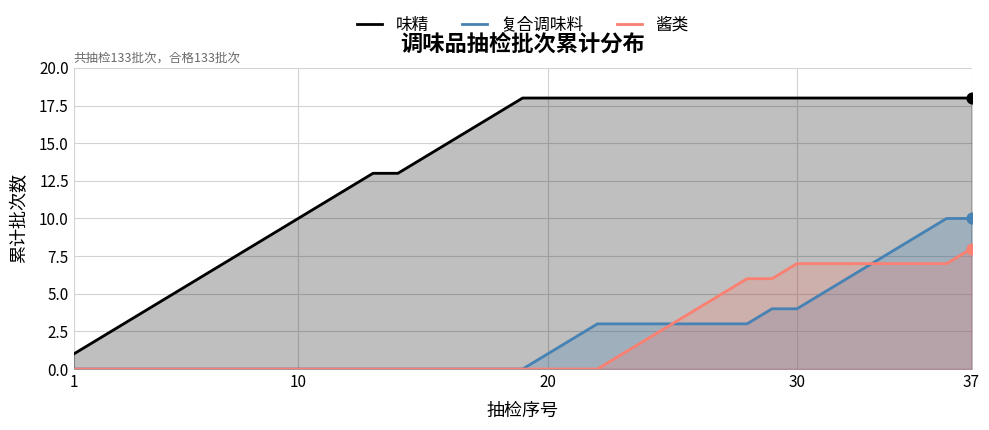

At which category is the sum across all series the highest?

37